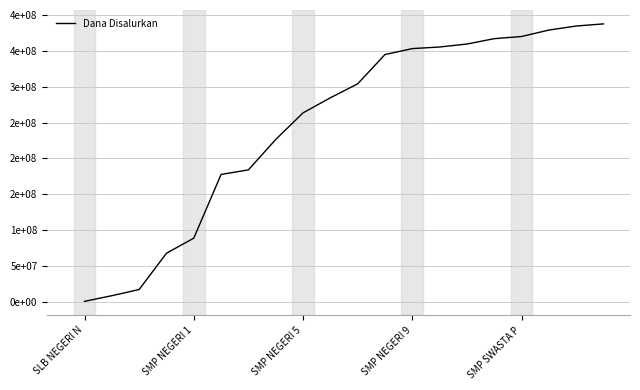

Reading left to right, what are all the values shown in this chart?

750000	8625000	17250000	67875000	88875000	177750000	184125000	226500000	263625000	284625000	304125000	345000000	353250000	355500000	359625000	367125000	370125000	379125000	384750000	387750000